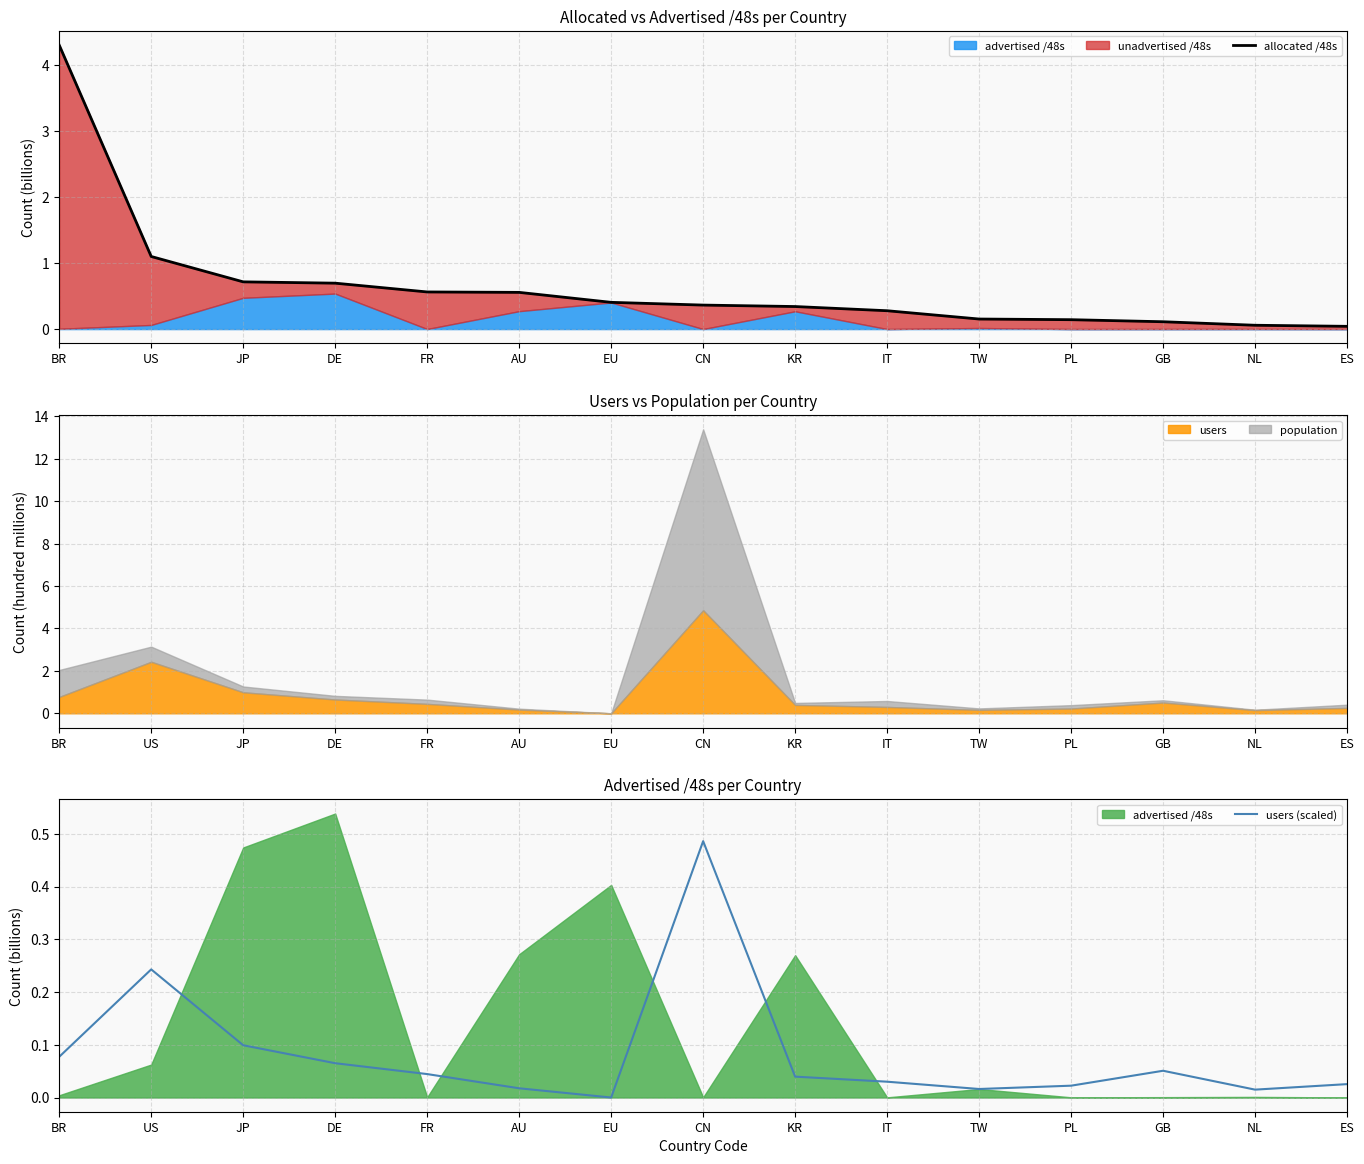

How many lines are shown in the chart?

2